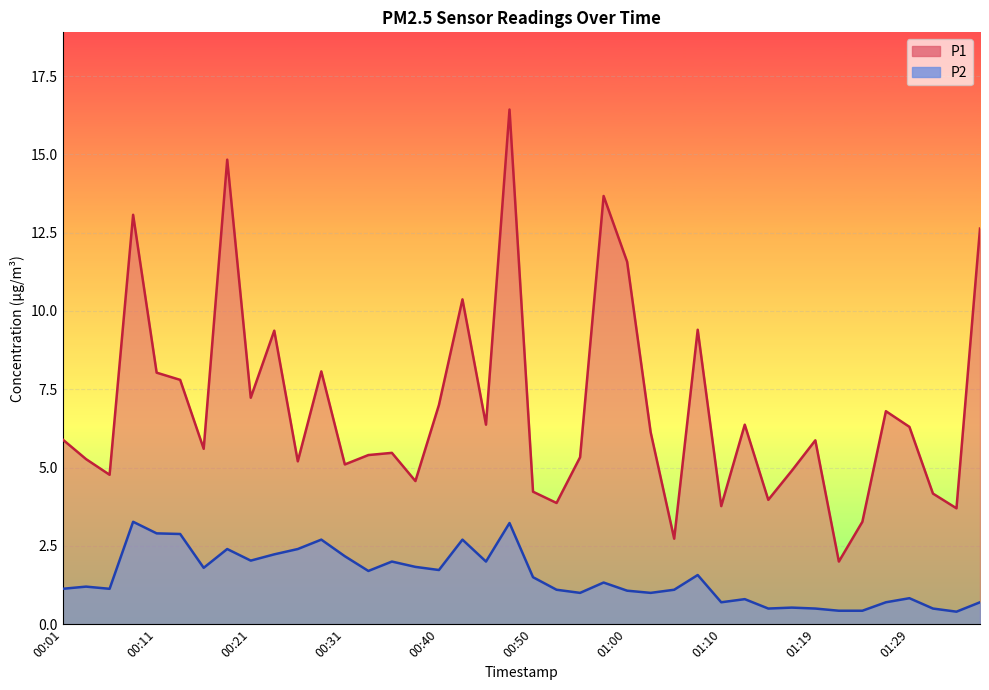

True or false: P2 and P1 intersect in this chart.

False